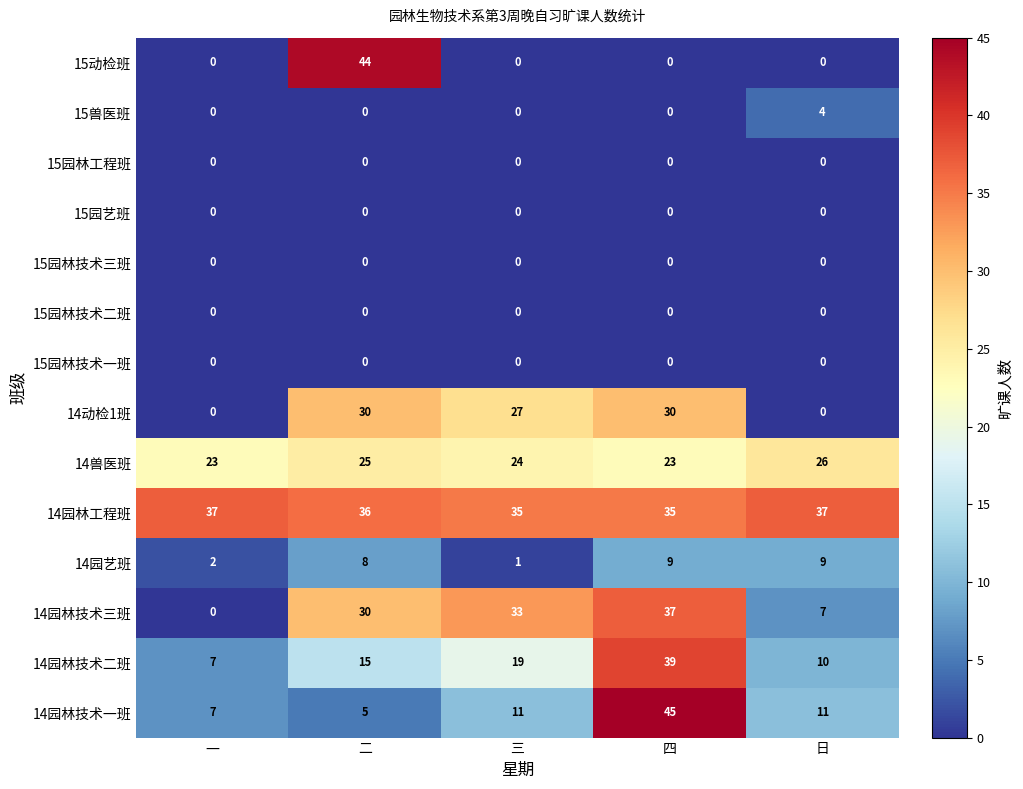

How many data points does each series have?

5